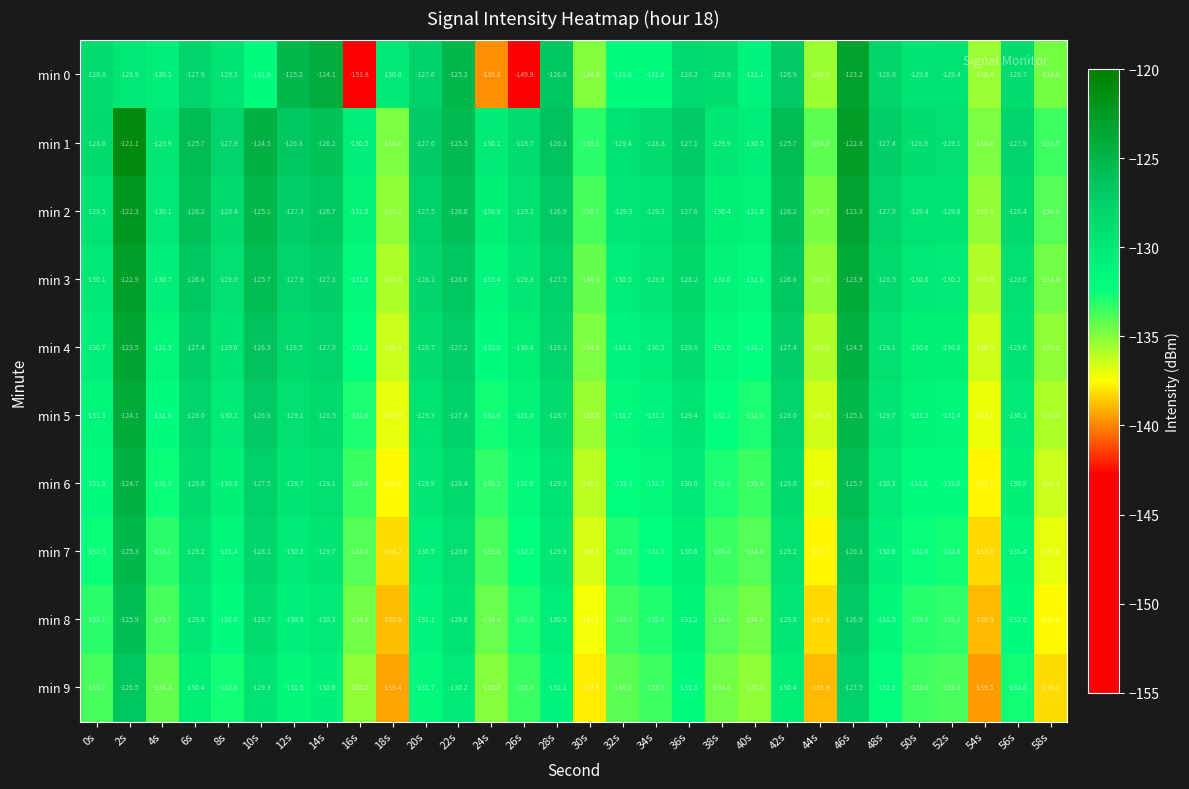

Count the number of categories in the chart.

30